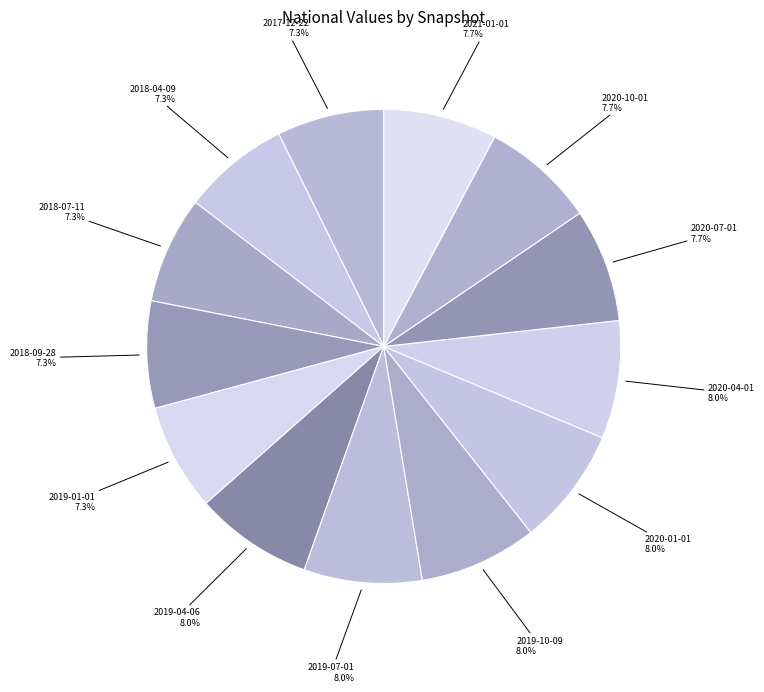

Which slice is the largest?

2019-04-06